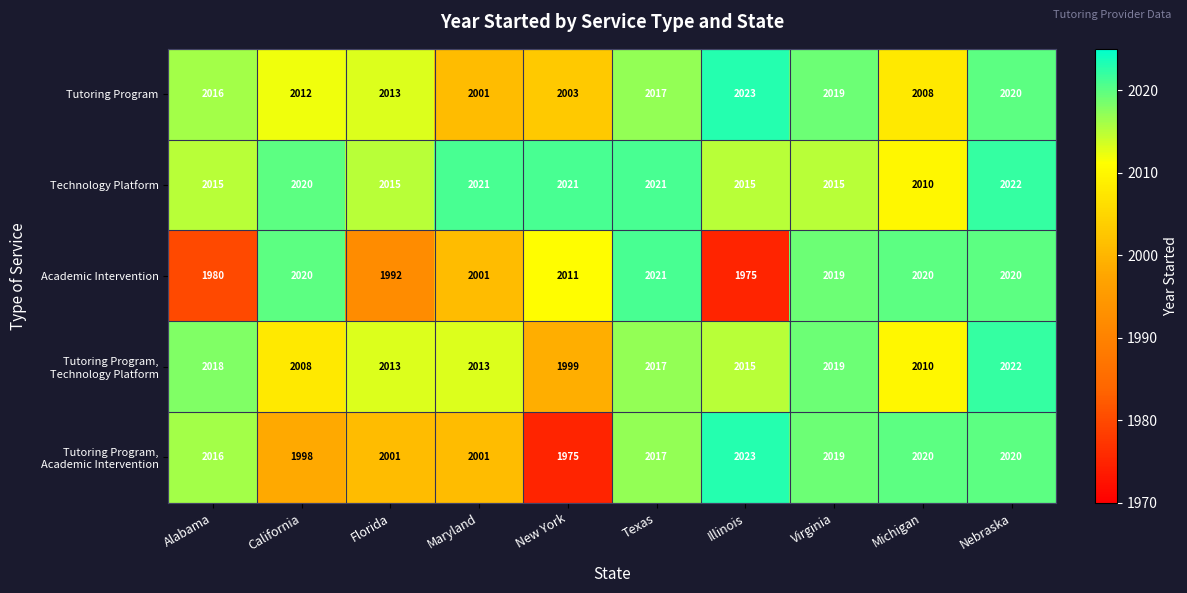

What is the difference between the highest and lowest values at Maryland?

20